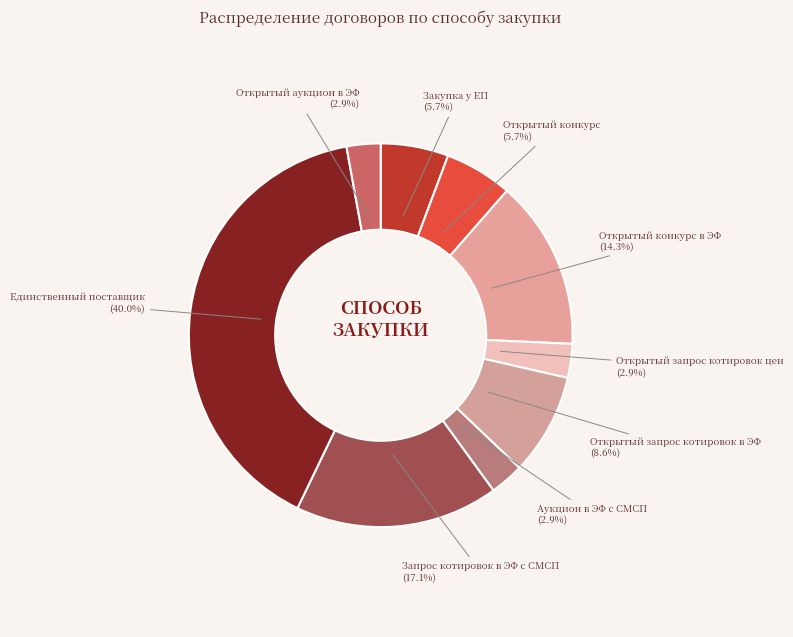

Does Закупка у ЕП (5.7%) represent more than half of the total?

No